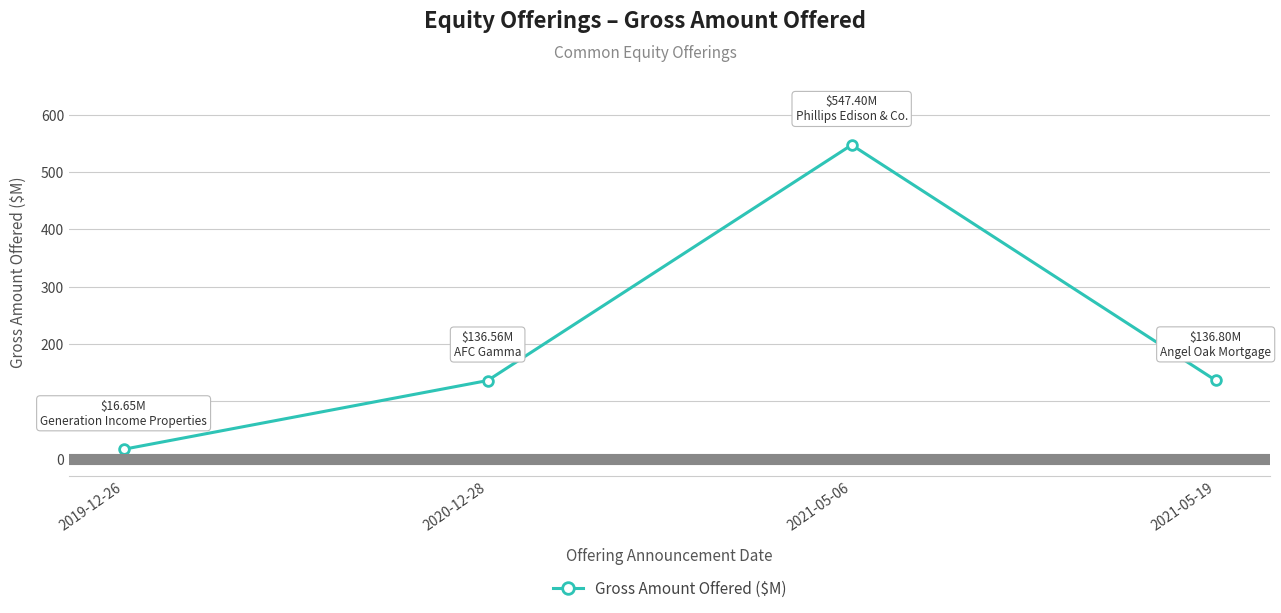

How many lines are shown in the chart?

1